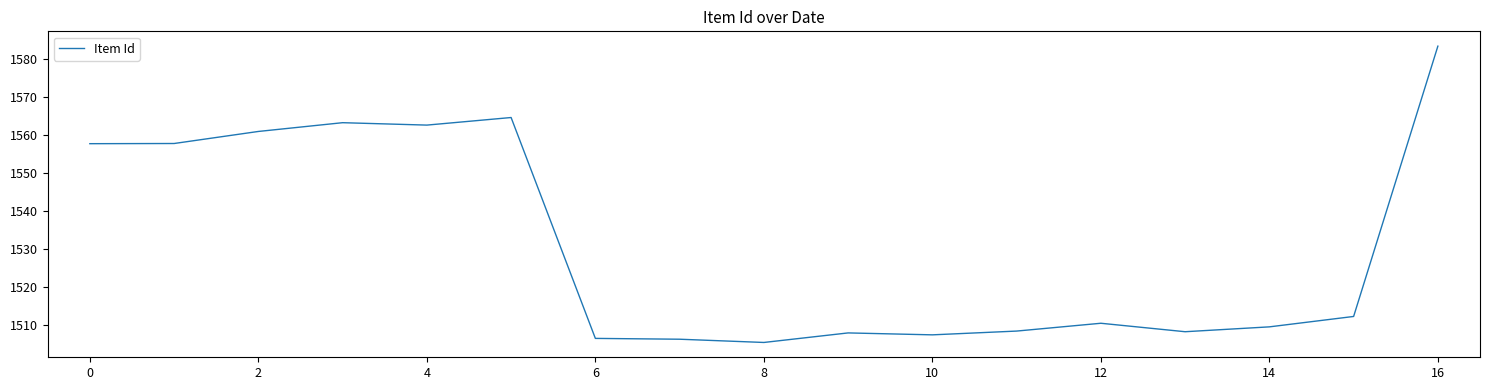

What is the smallest value displayed?

1505.3